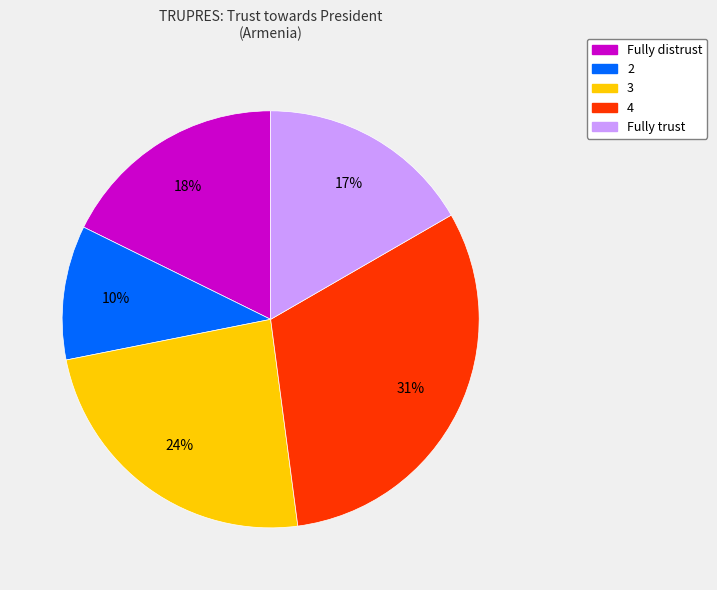

Approximately how many times larger is the value at Fully distrust compared to 4?

0.6